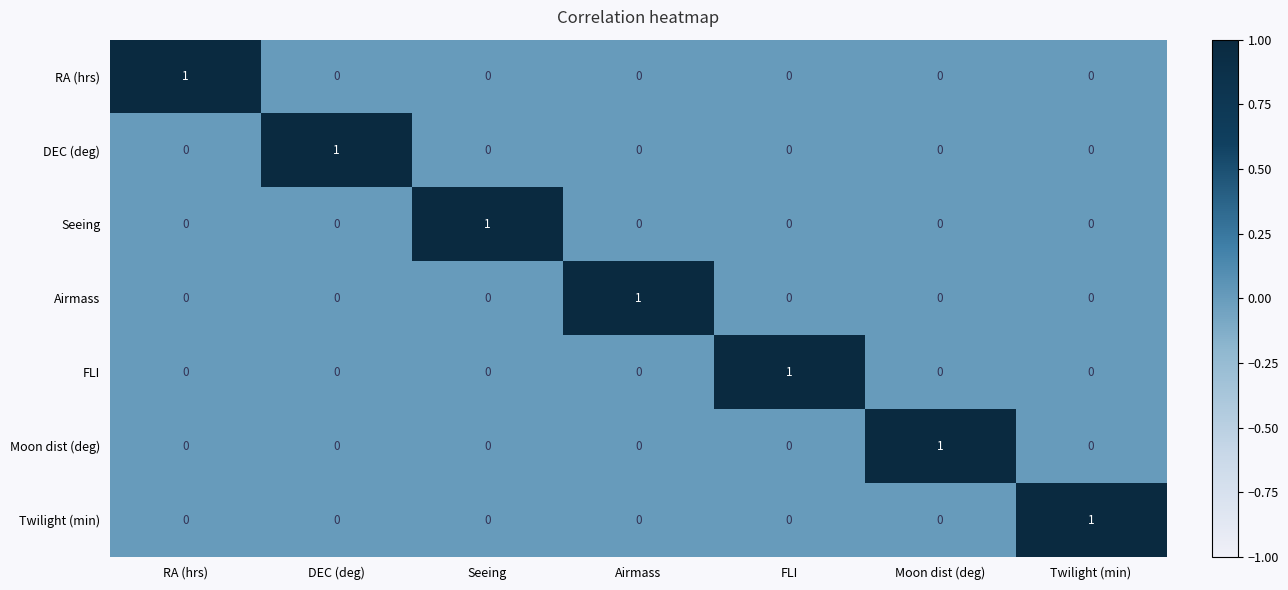

Is it true that Seeing equals 0 at Seeing?

False